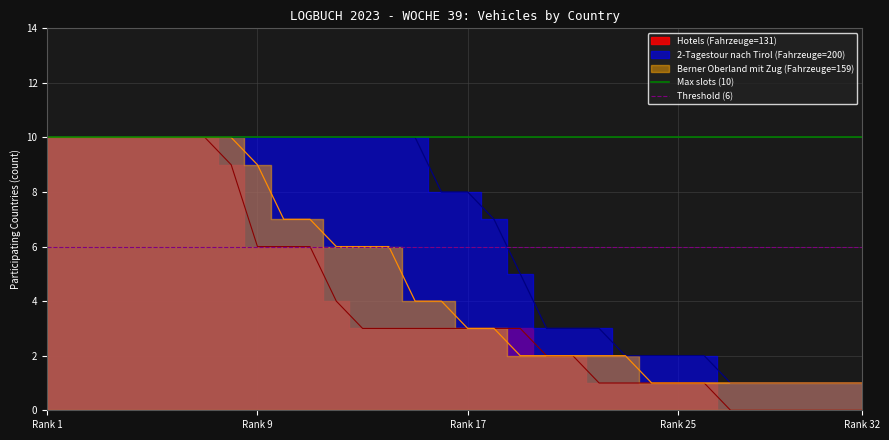

At which label does Threshold (6) reach its peak?

Rank 1